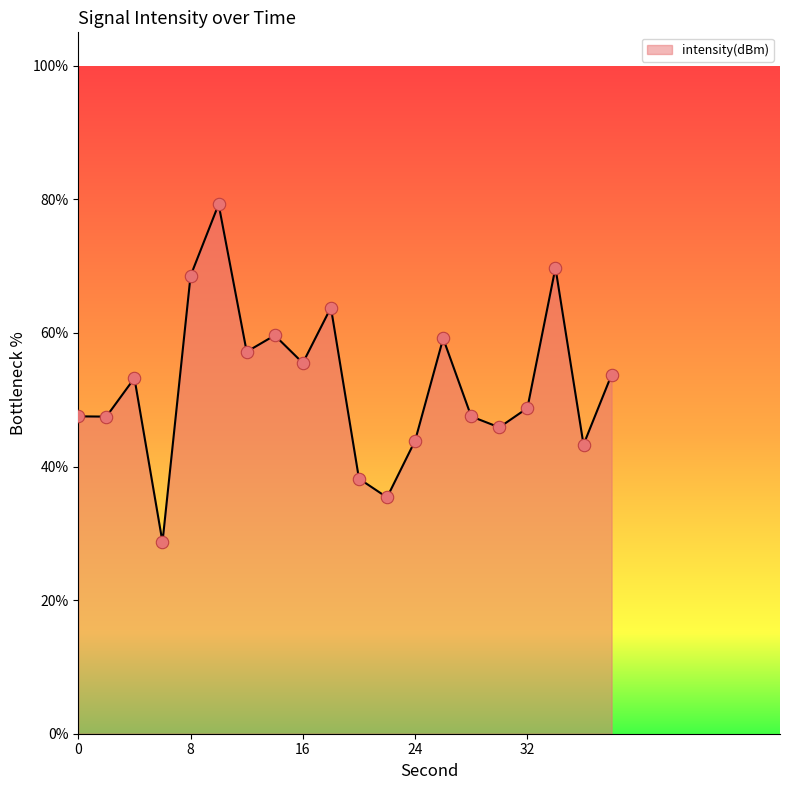

What is the smallest value displayed?

28.7